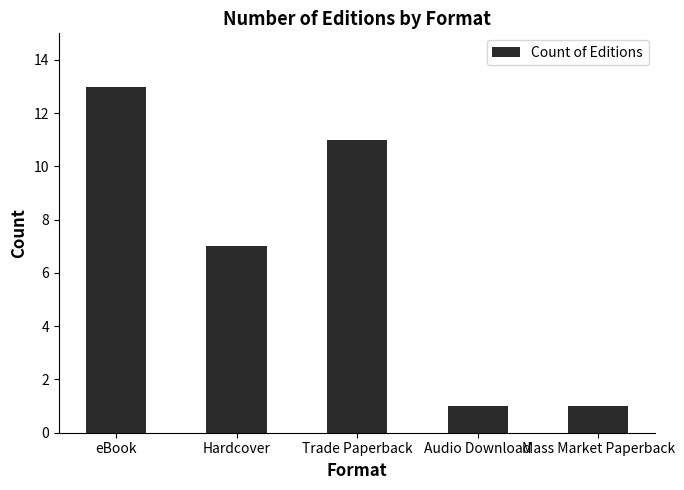

What is the label of the 3rd bar from the left?

Trade Paperback